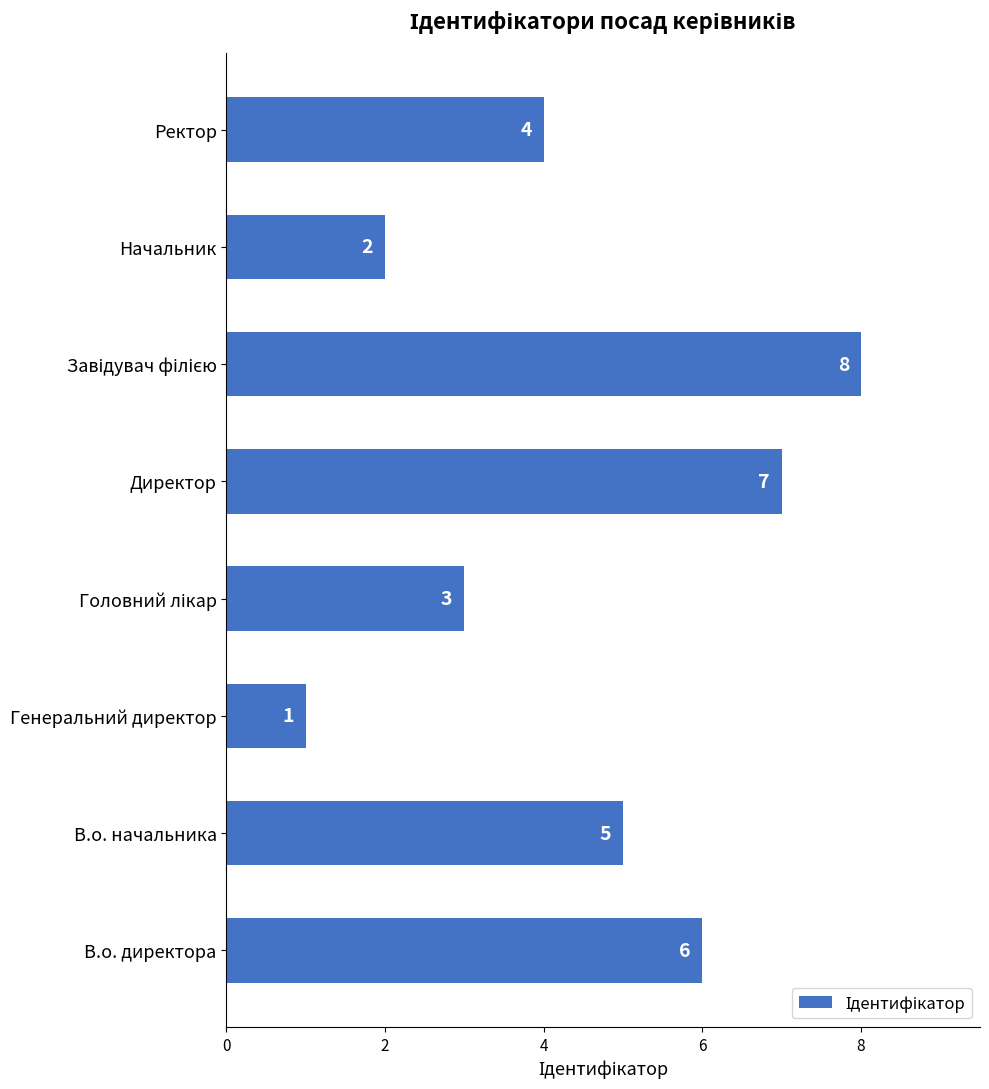

Are the bars horizontal?

Yes